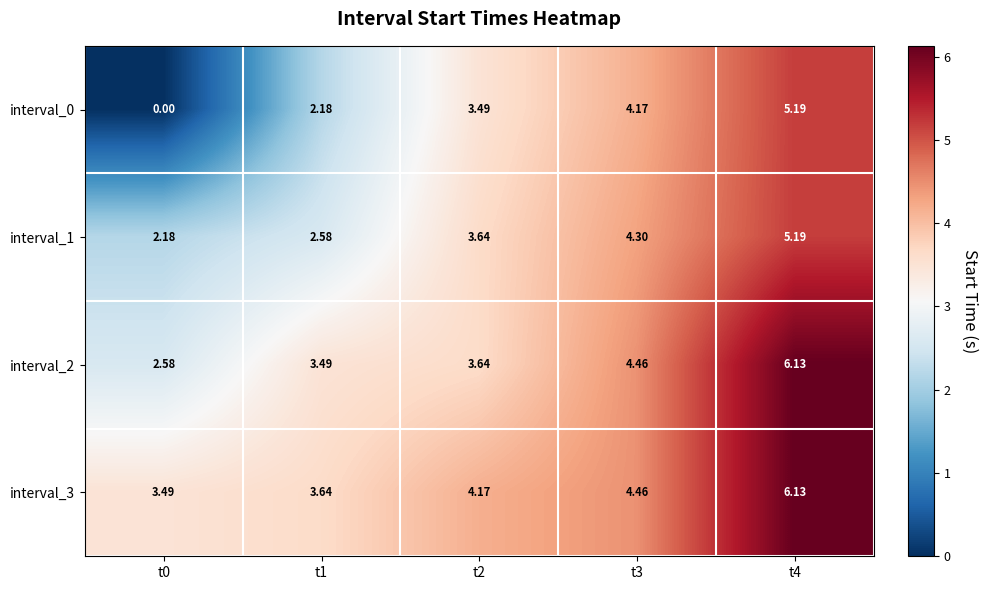

Is the value of interval_3 at t1 greater than the value of interval_0 at t0?

Yes